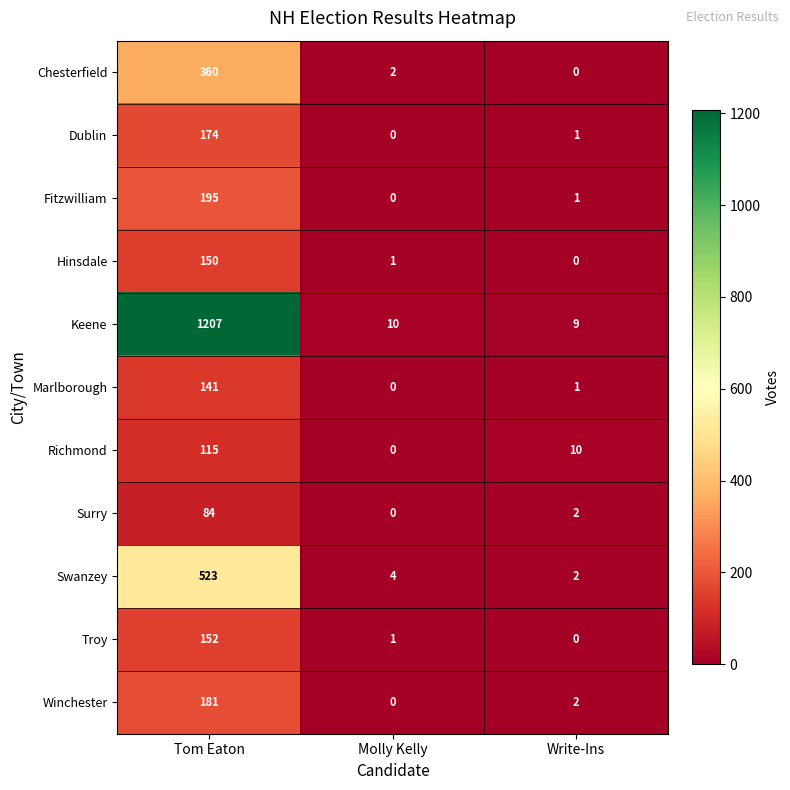

The Chesterfield series shows 170 at Write-Ins. True or false?

False